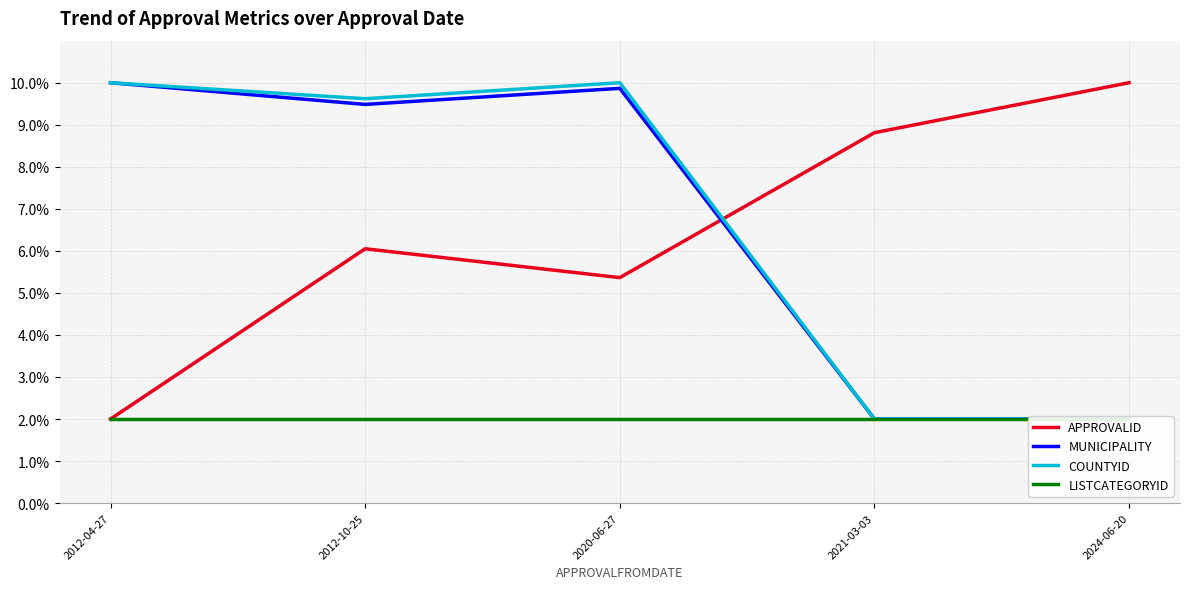

What is the smallest value displayed?

2.0